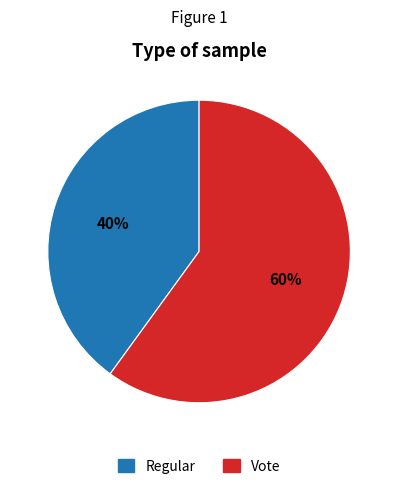

To the nearest percent, what percentage of the pie is Regular?

40%